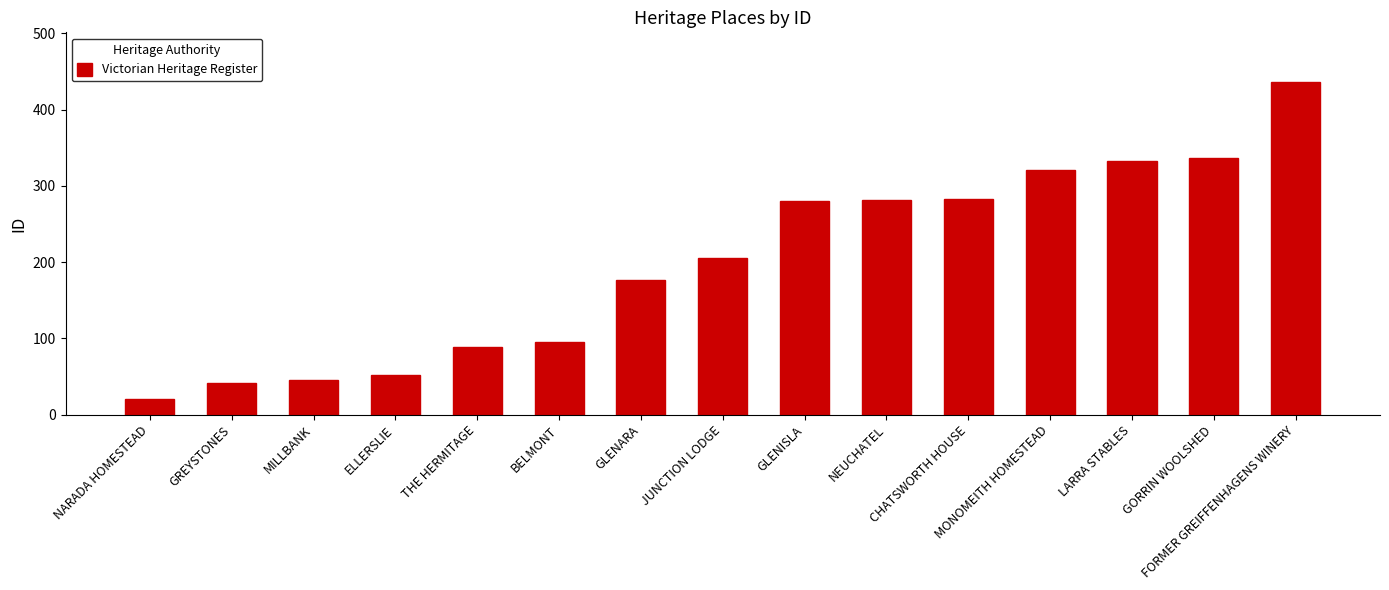

What is the smallest value displayed?

21